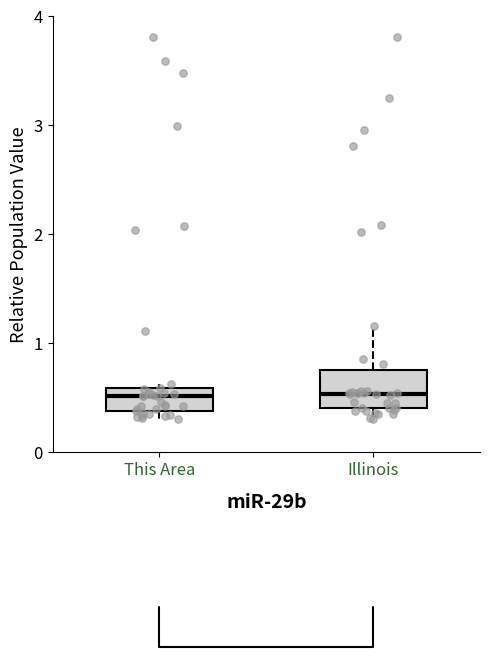

Which box is the tallest, from its lower edge to its upper edge?

Illinois